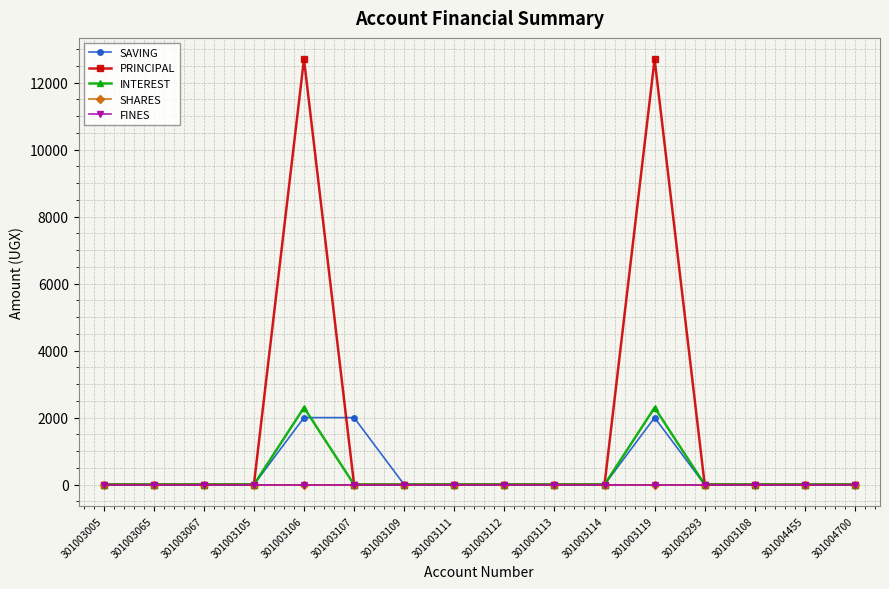

Does the chart have visible grid lines?

Yes